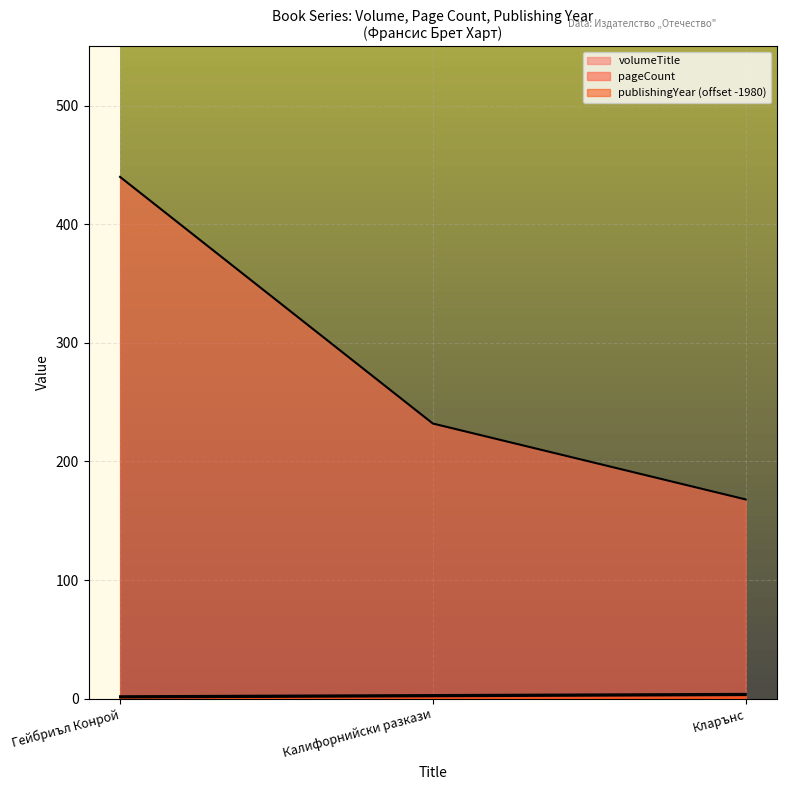

Reading right to left, what are all the values shown in this chart?

volumeTitle: 3	2	1
pageCount: 168	232	440
publishingYear: 4	3	2